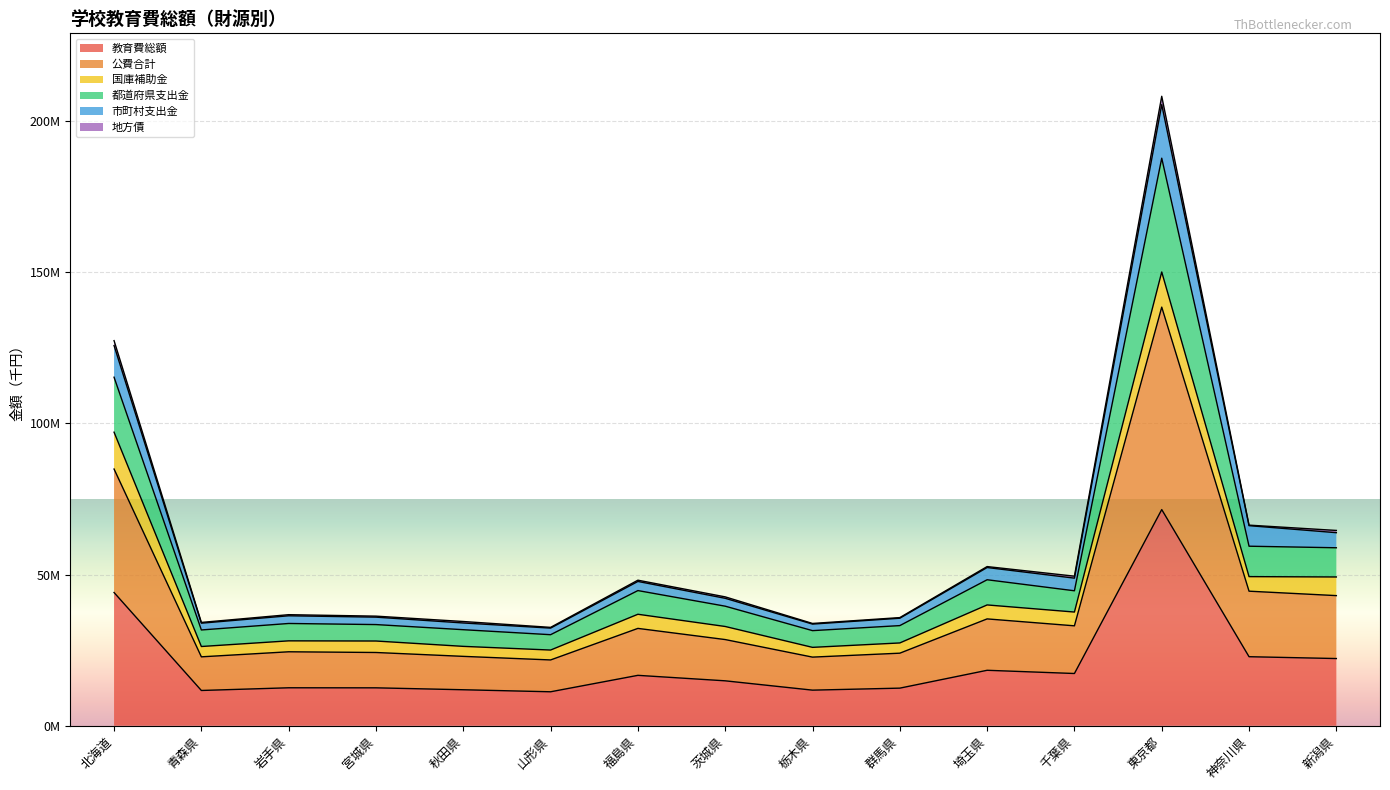

True or false: 教育費総額 and 市町村支出金 intersect in this chart.

False